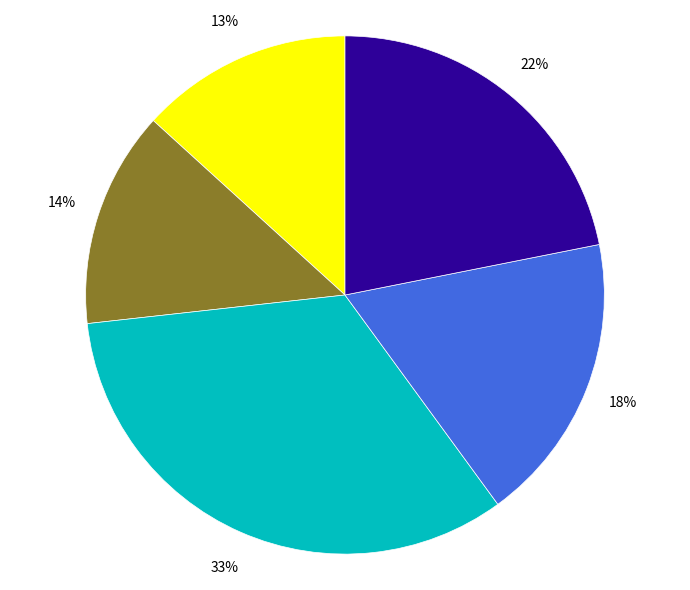

Is there any slice that represents more than half of the pie?

No